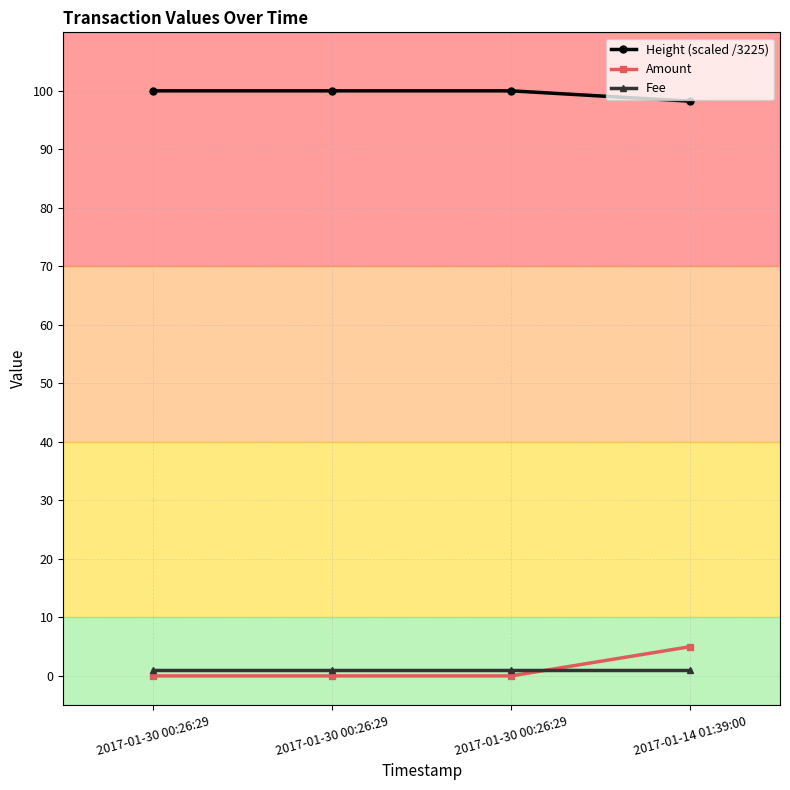

How many lines are shown in the chart?

3